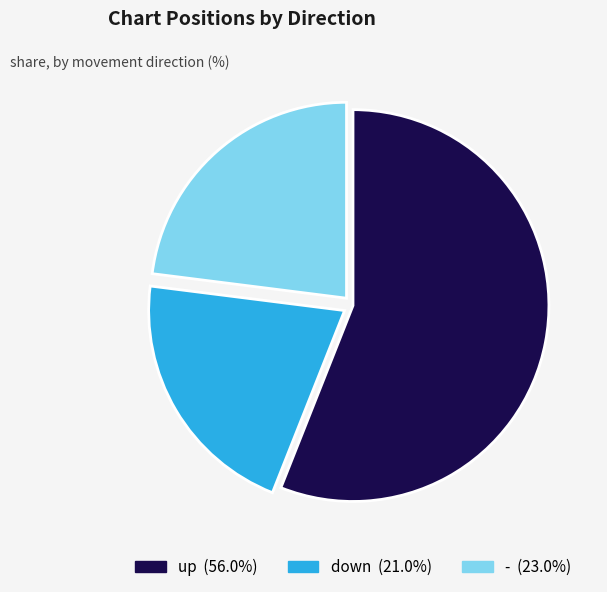

Rank the categories by value from lowest to highest.

down, -, up